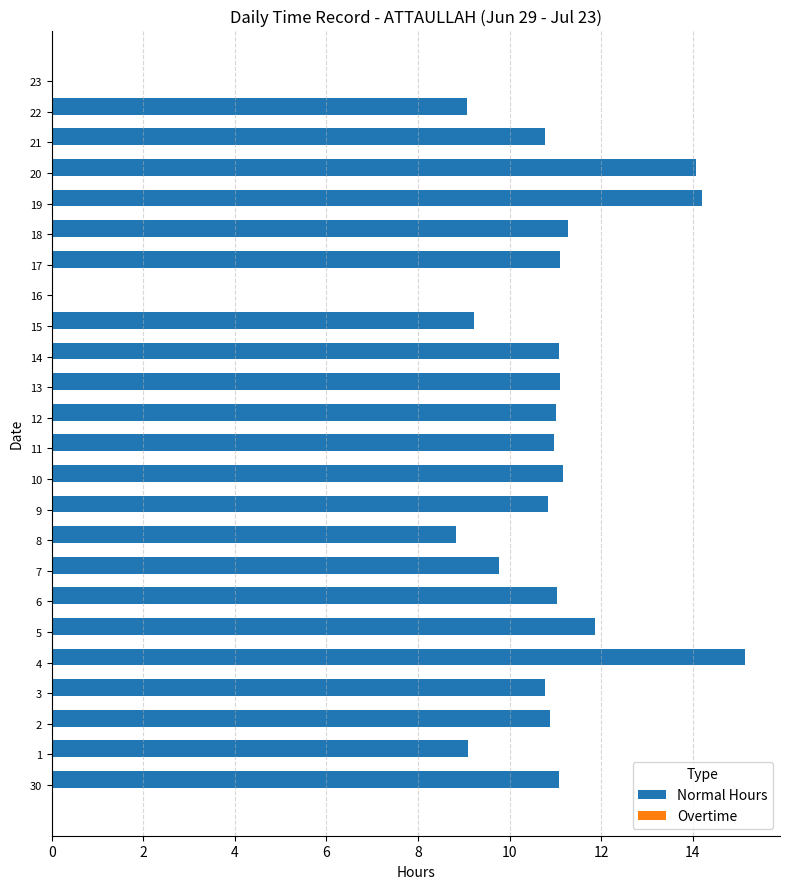

True or false: the data shows 7.9 at 16.

False